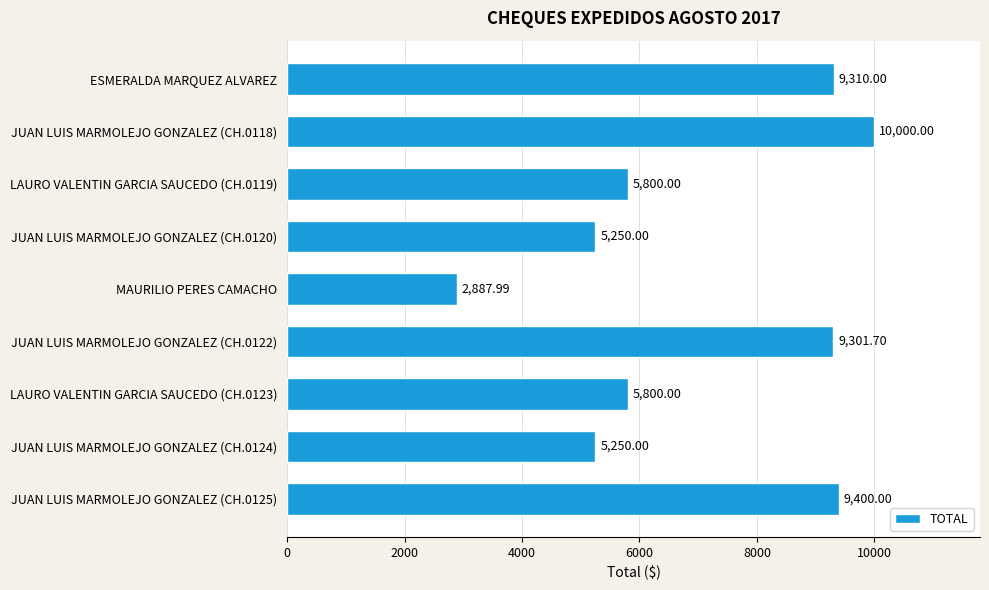

What is the sum of the values at JUAN LUIS MARMOLEJO GONZALEZ (CH.0124) and JUAN LUIS MARMOLEJO GONZALEZ (CH.0125)?

14650.0